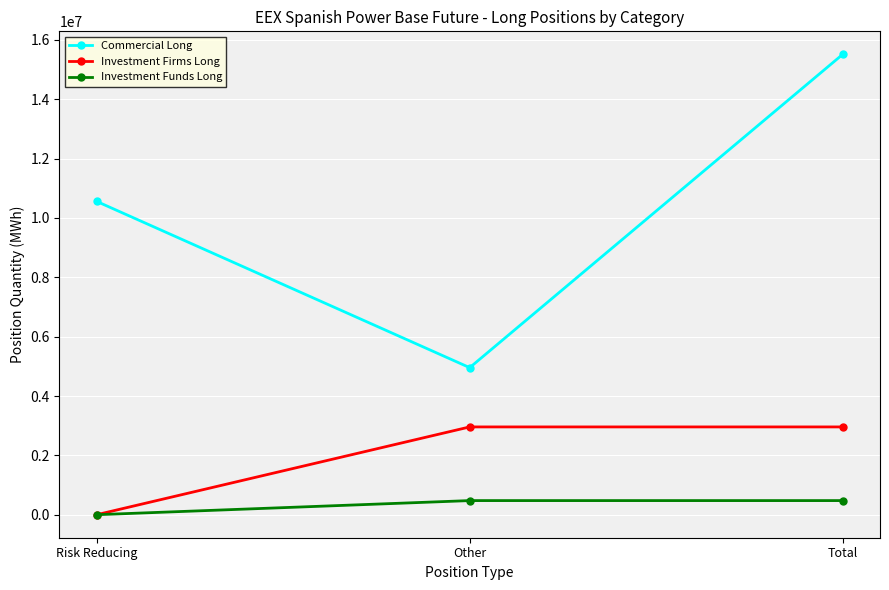

What is the greatest value displayed?

15514031